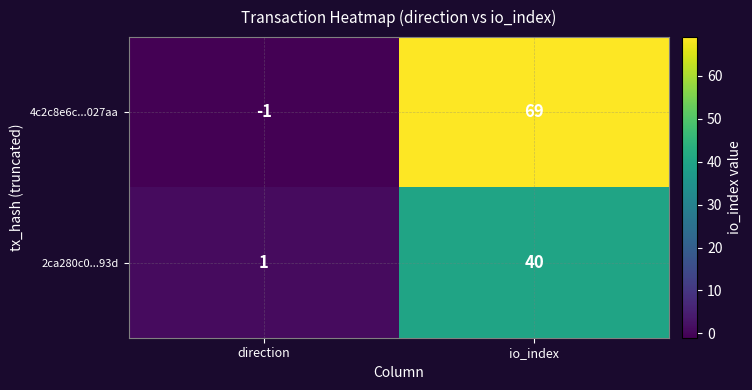

What is the maximum value for 2ca280c0...93d?

40